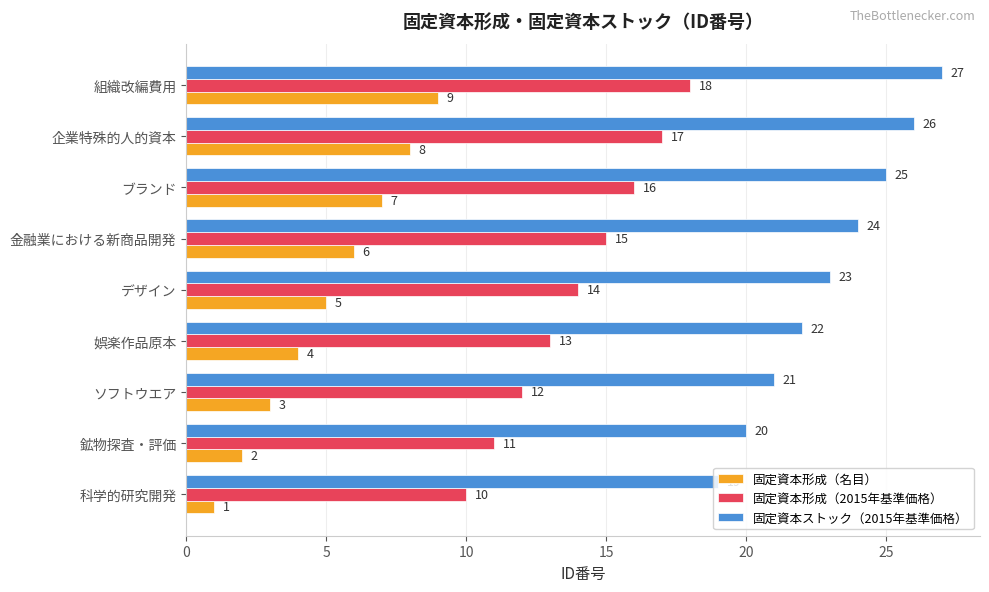

What is the spread (max minus min) of values at 組織改編費用?

18